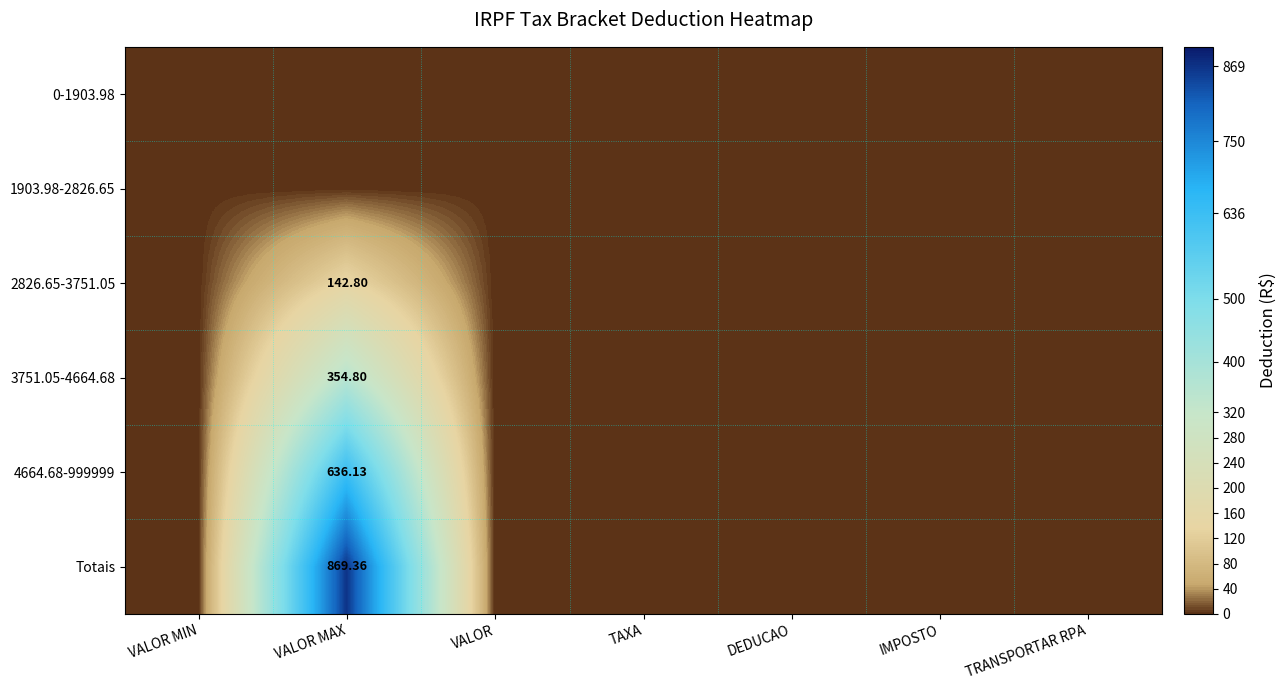

Between VALOR MAX and VALOR, which series saw the biggest shift?

Totais